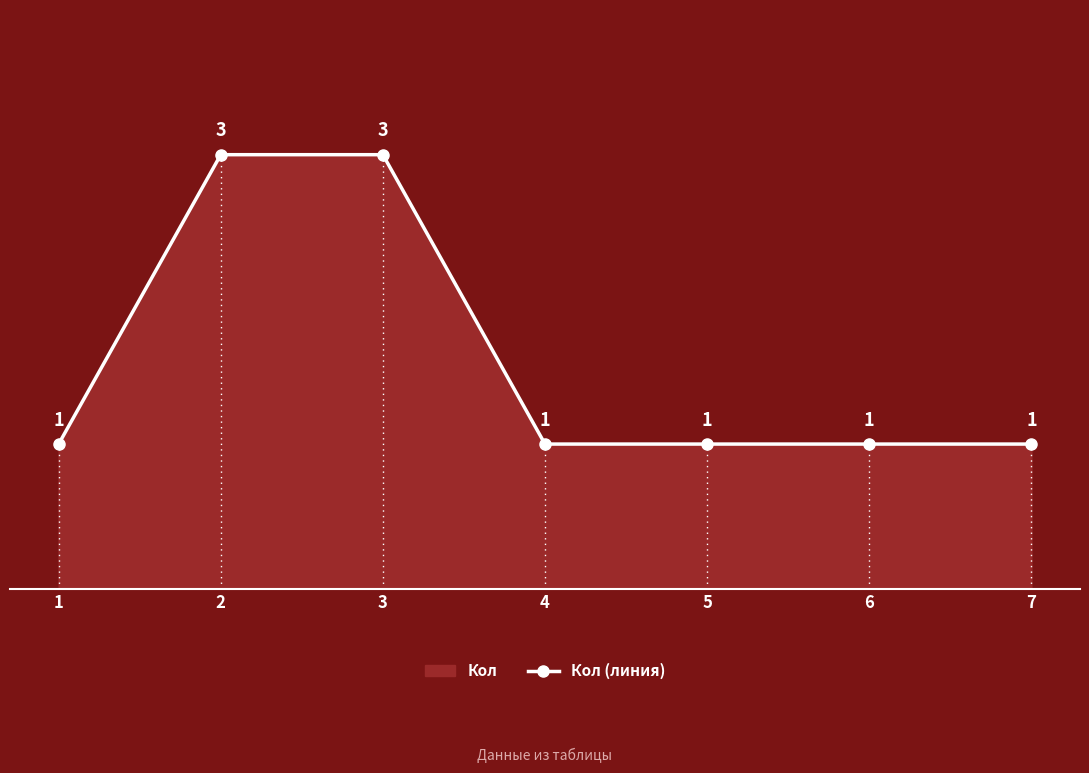

List the labels in order of value, smallest first.

1, 4, 5, 6, 7, 2, 3